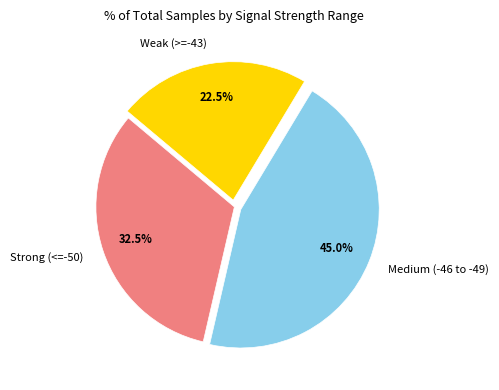

Count the number of slices in the pie.

3